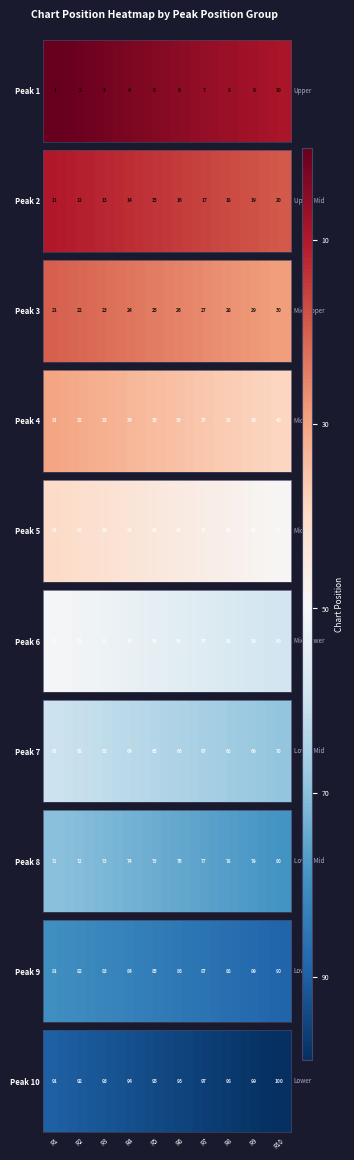

Where is the data nearest to the value 5?

R6